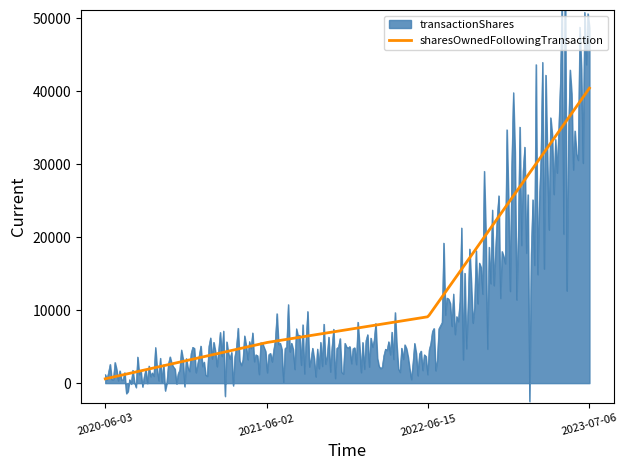

Is it true that sharesOwnedFollowingTransaction equals 40394 at 2023-07-06?

True